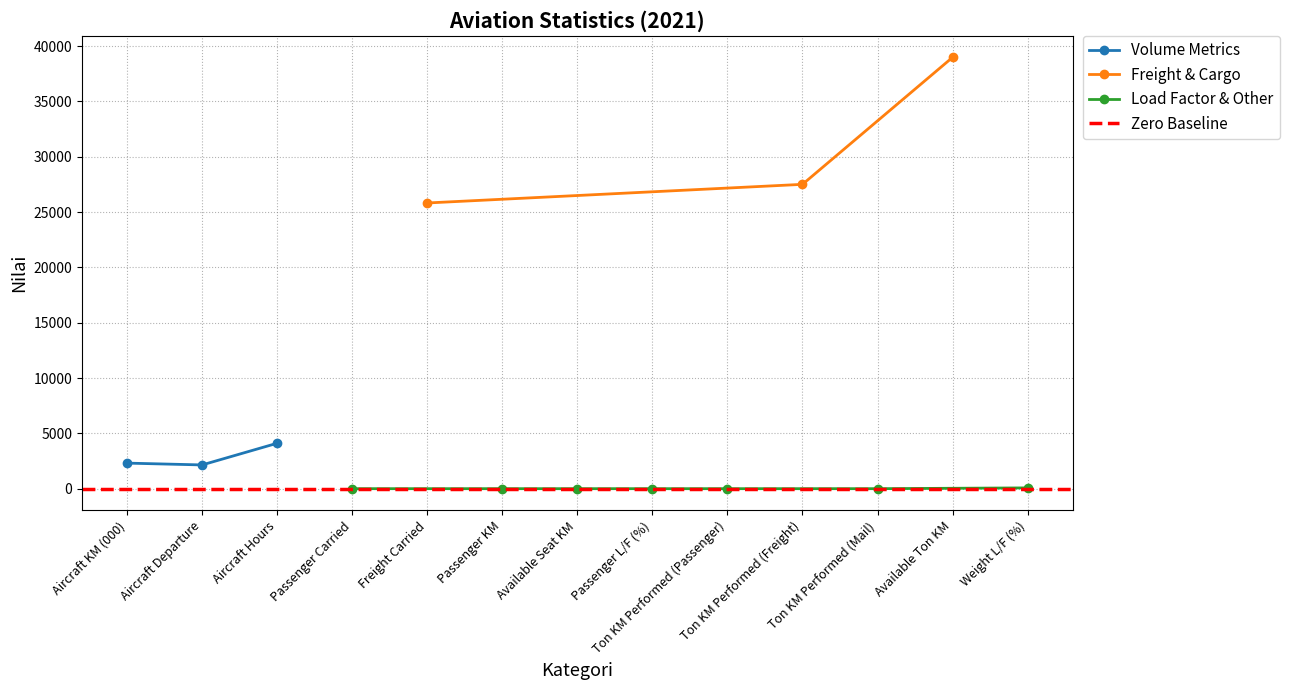

The value at Ton KM Performed (Passenger) is 13337. True or false?

False